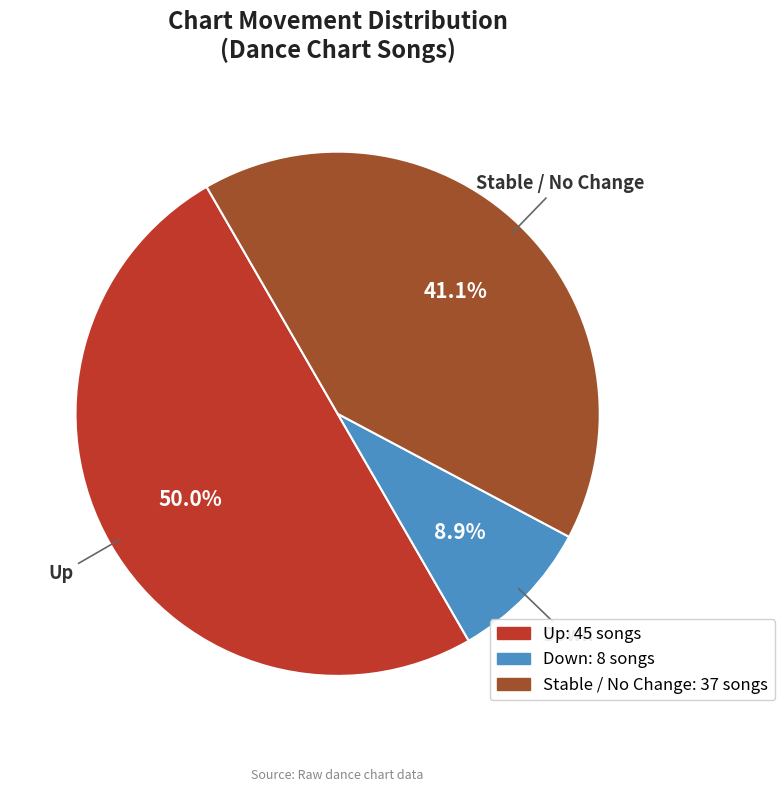

To the nearest percent, what is the difference between the largest and smallest slice percentages?

41%